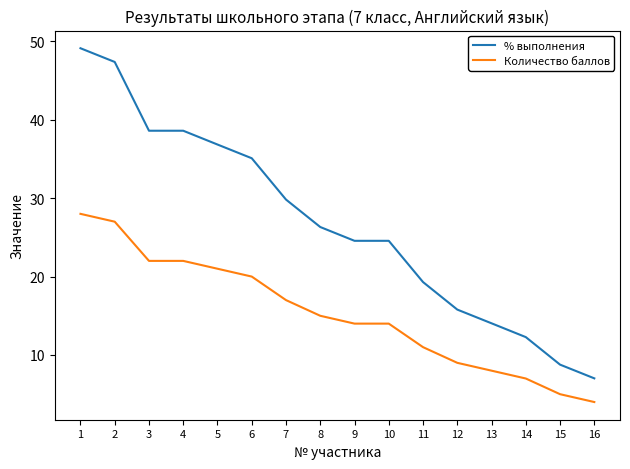

The % выполнения series shows 19.6 at 2. True or false?

False